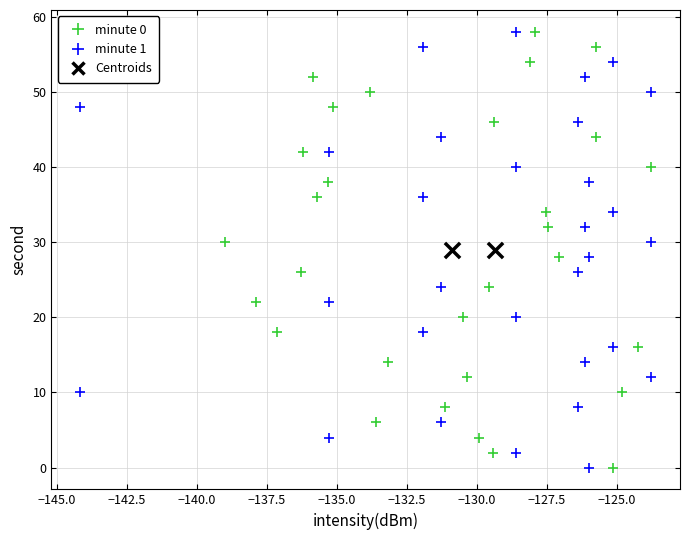

What are all the series names shown in the legend?

minute 0, minute 1, Centroids